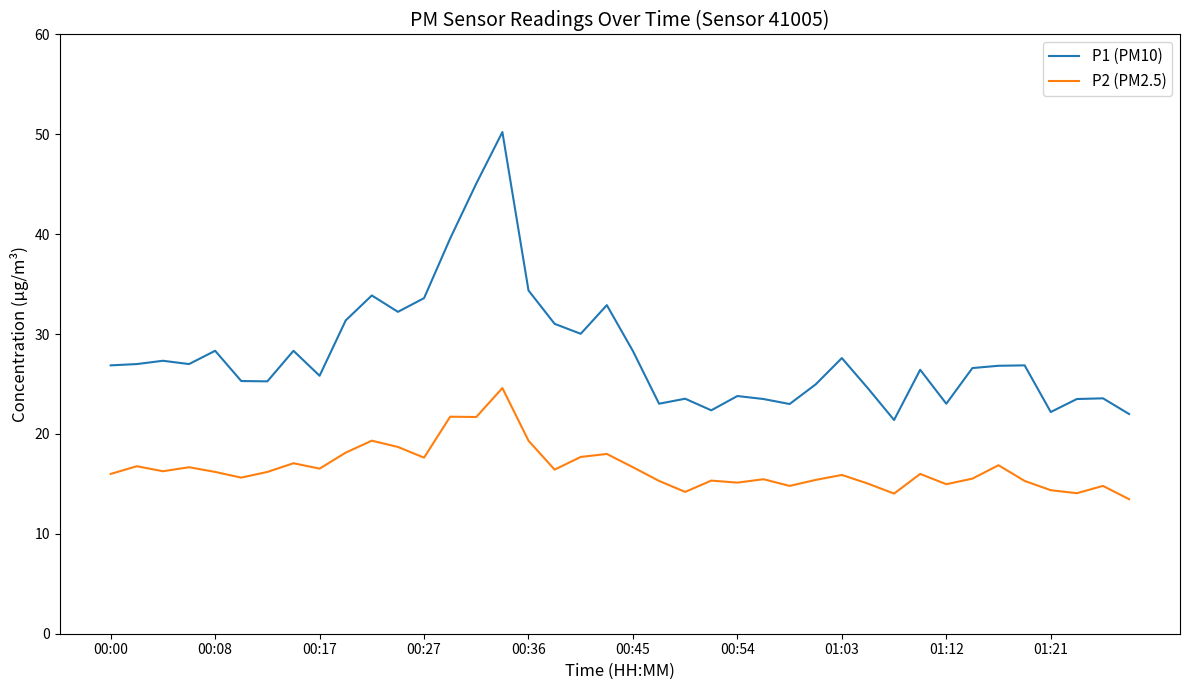

True or false: P2 (PM2.5) and P1 (PM10) intersect in this chart.

False